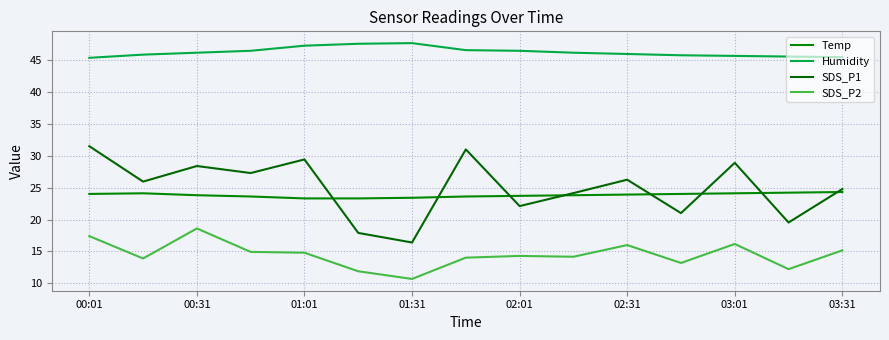

How many lines are shown in the chart?

4